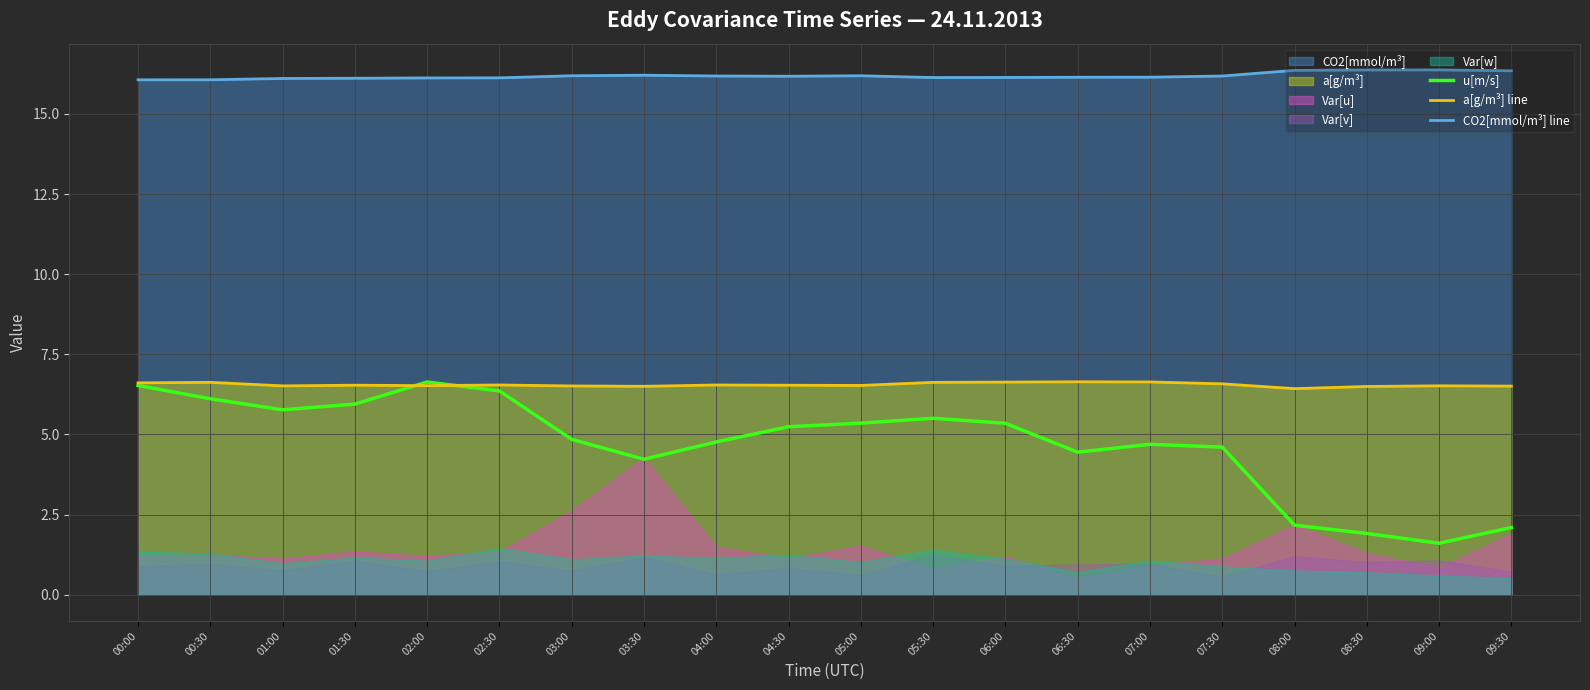

What is the difference between the maximum and minimum values in the u[m/s] series?

5.0